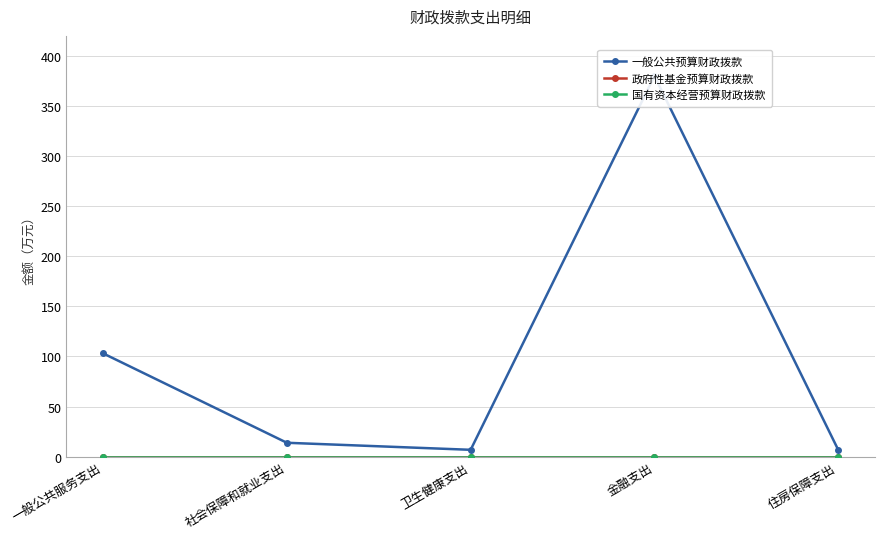

Does the chart have visible grid lines?

Yes